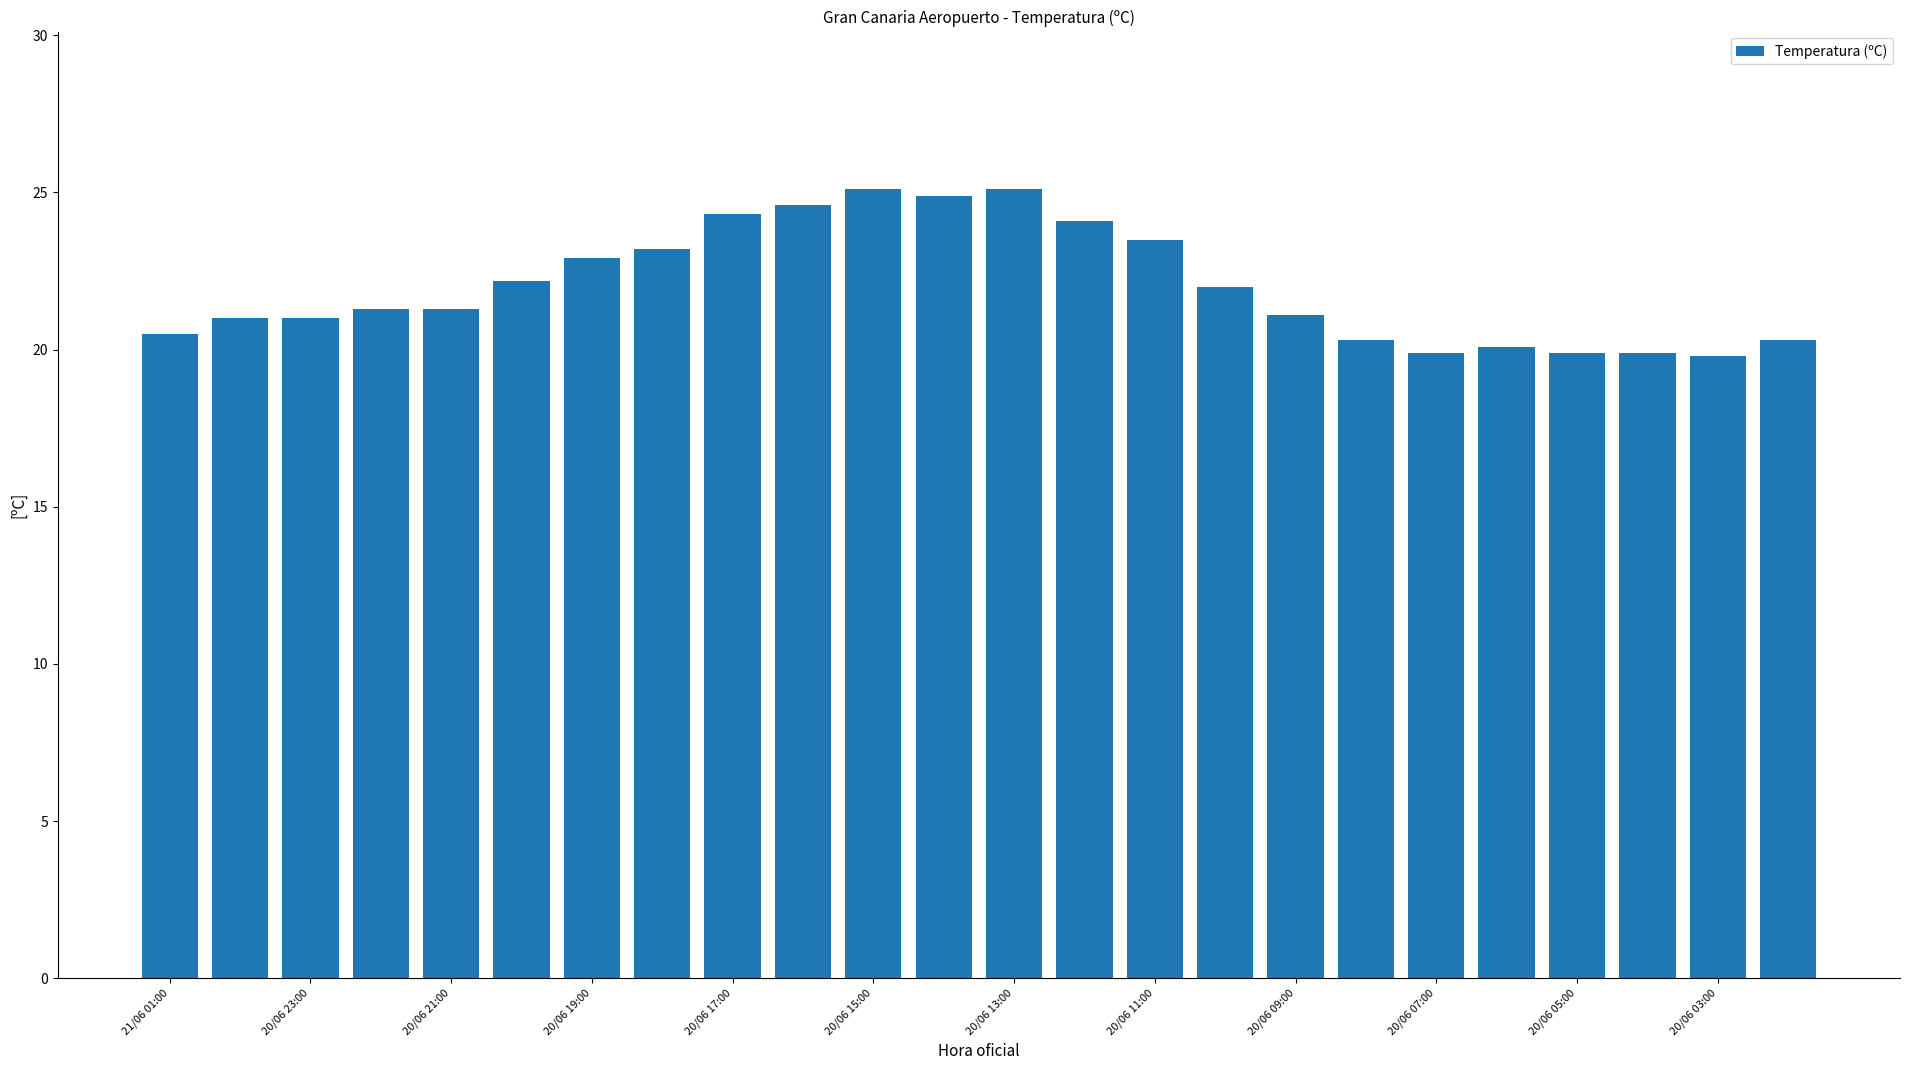

What is the average value?

22.0